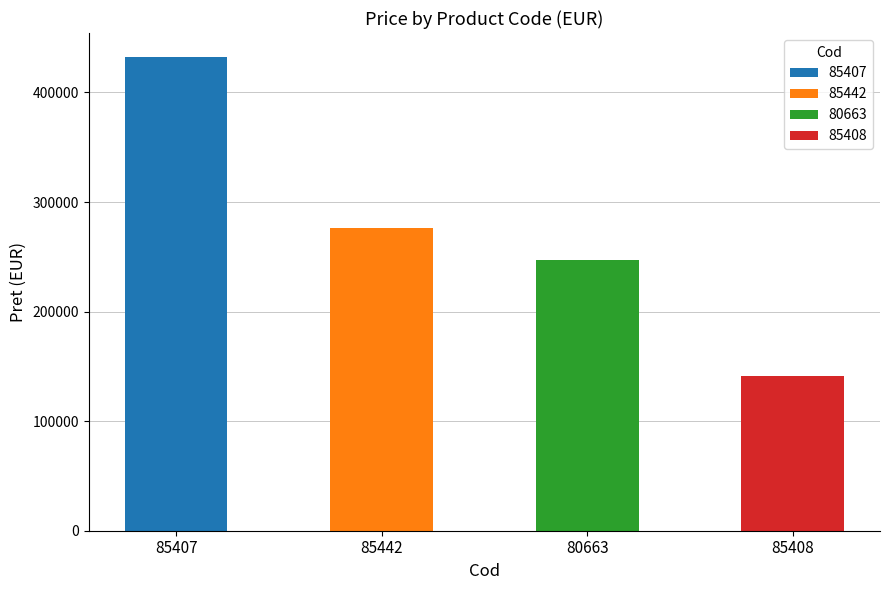

Which category has the highest value across all series?

85407